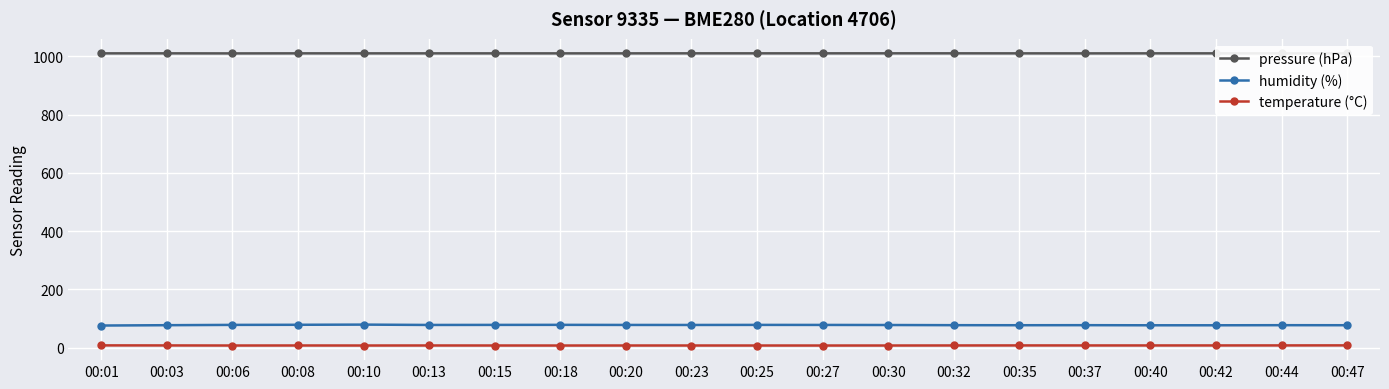

What are all the series names shown in the legend?

pressure (hPa), humidity (%), temperature (°C)